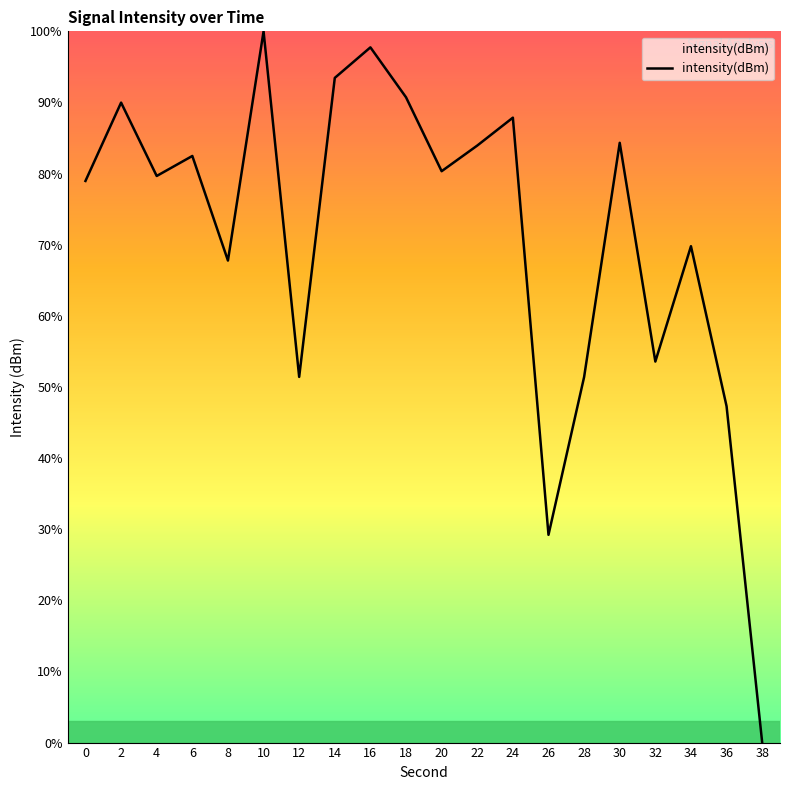

True or false: the data shows 104.4 at 34.

False